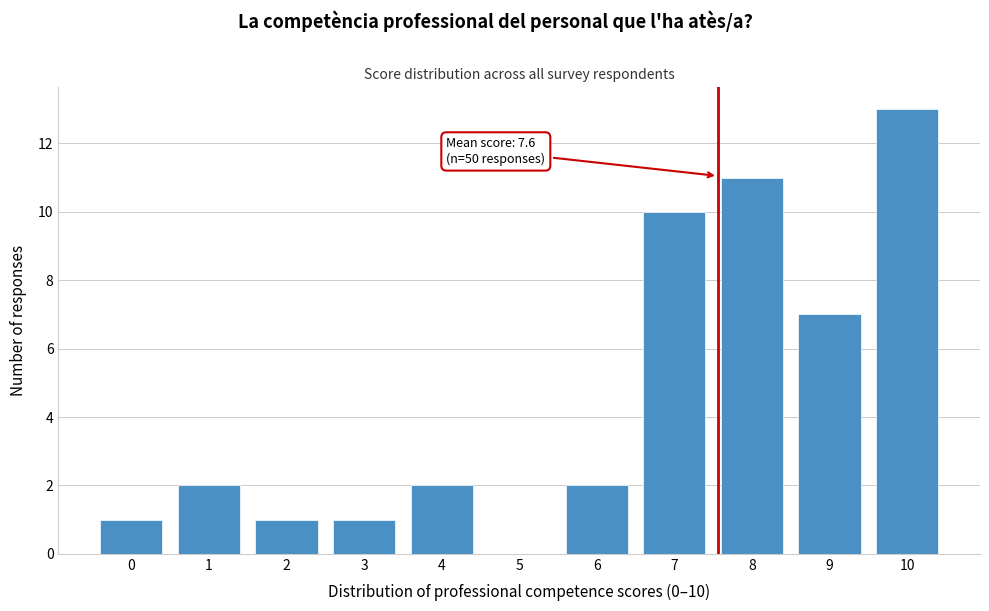

Reading right to left, list all the values displayed in this chart.

10=13	9=7	8=11	7=10	6=2	5=0	4=2	3=1	2=1	1=2	0=1